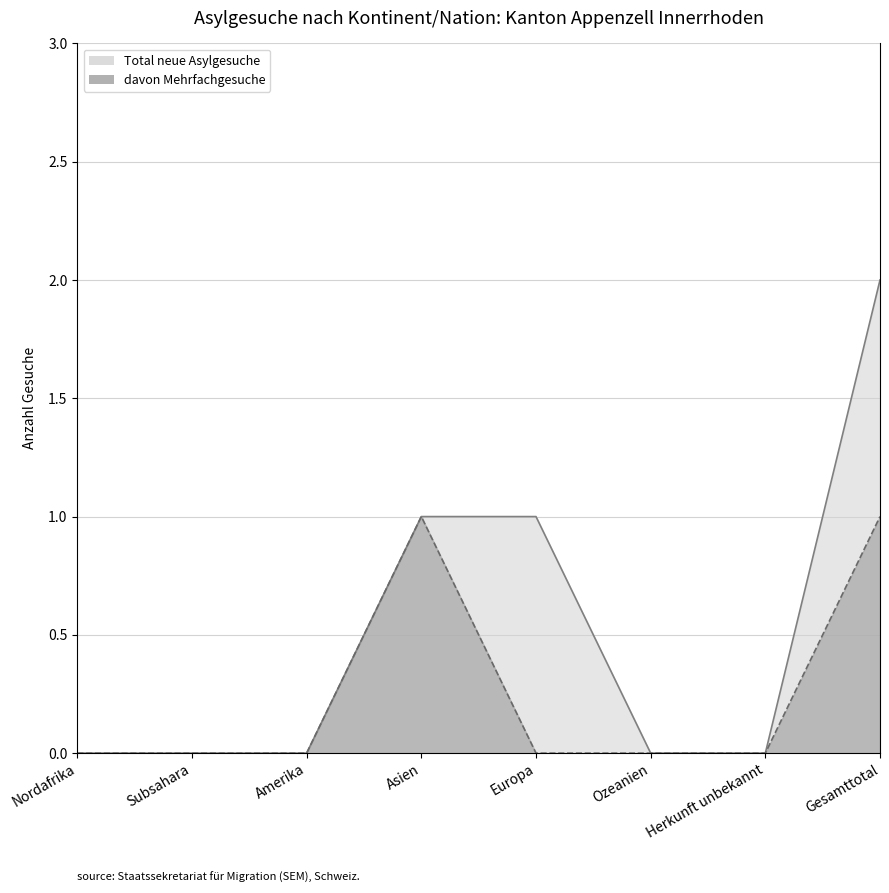

What is the maximum value for Total neue Asylgesuche?

2